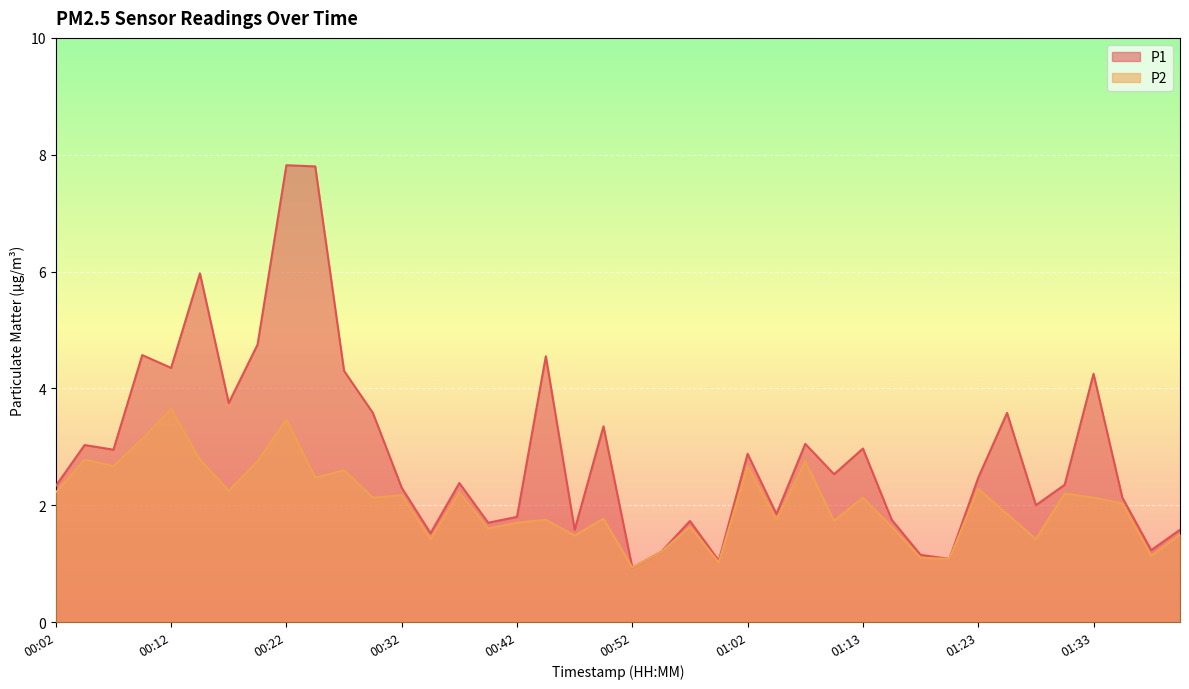

Where is P1 nearest to the value 4?

00:17